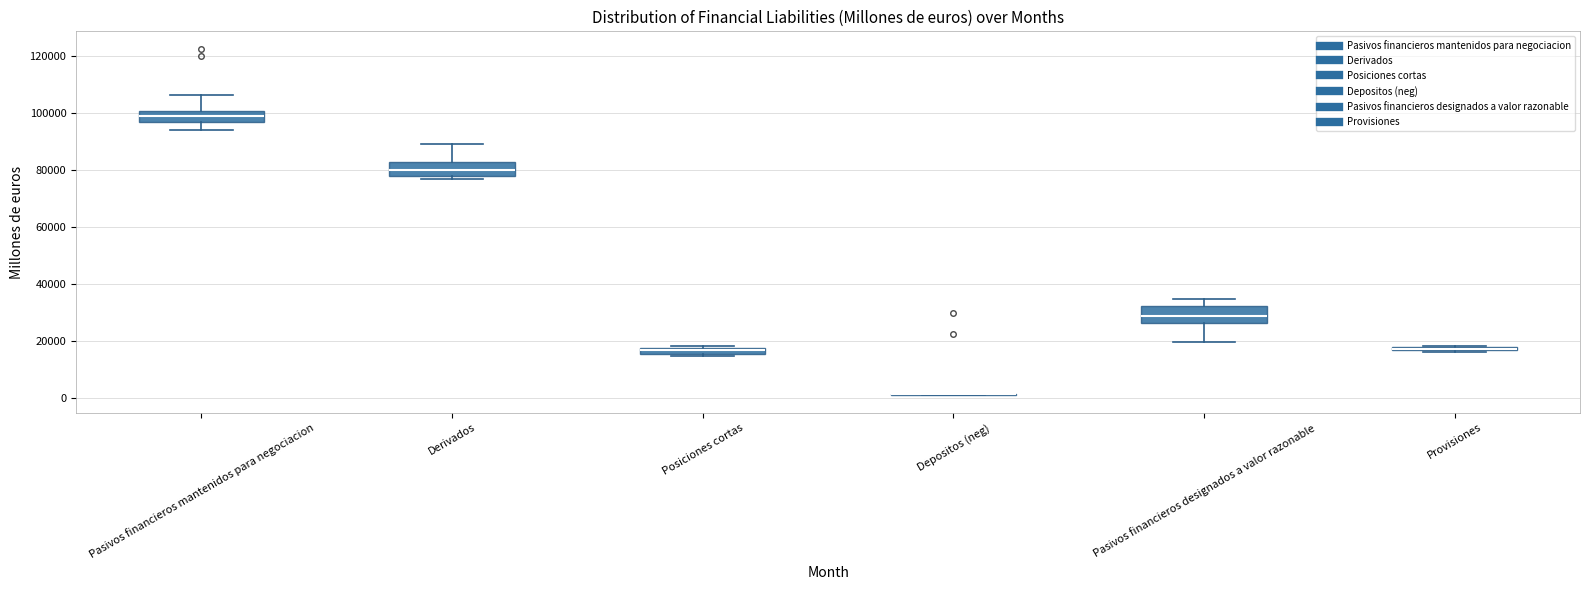

Where is the lower edge of the box for Derivados on the y-axis? The values are not printed on the chart, so give them approximately, as read against the axis.

78000